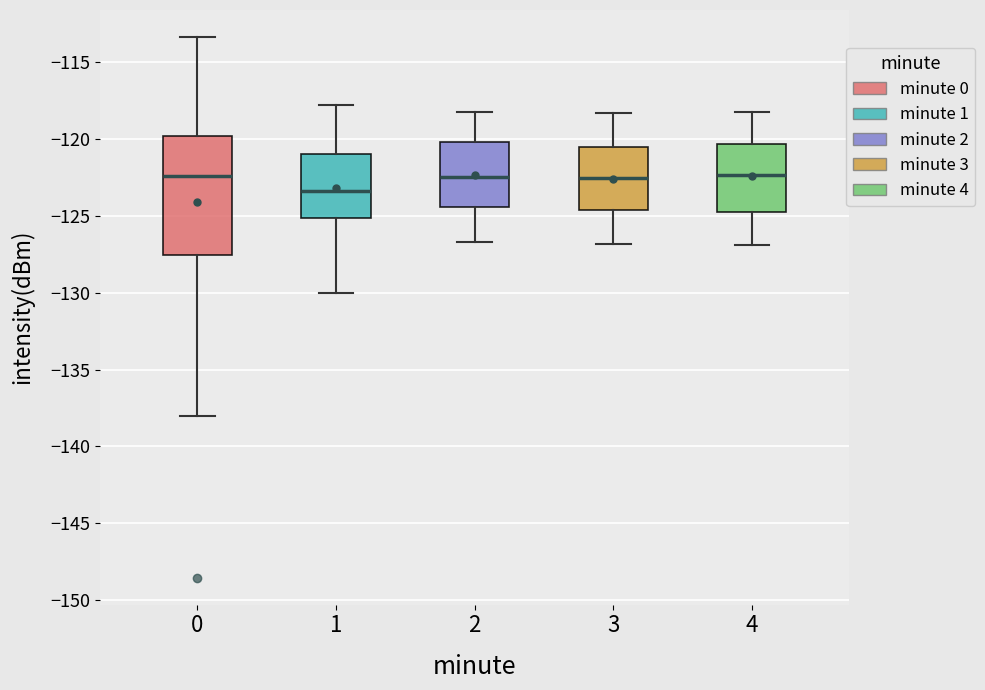

Reading left to right, transcribe this box plot: for each box, give where its median line is, the range the box spans, and where its two whiskers end, as read against the y-axis. The values are not printed on the chart, so give them approximately, as read against the axis.

0: median -122.5, box -127.5 to -120.0, whiskers -138.0 to -113.5
1: median -123.5, box -125.0 to -121.0, whiskers -130.0 to -117.5
2: median -122.5, box -124.5 to -120.0, whiskers -126.5 to -118.0
3: median -122.5, box -124.5 to -120.5, whiskers -127.0 to -118.5
4: median -122.5, box -124.5 to -120.5, whiskers -127.0 to -118.0